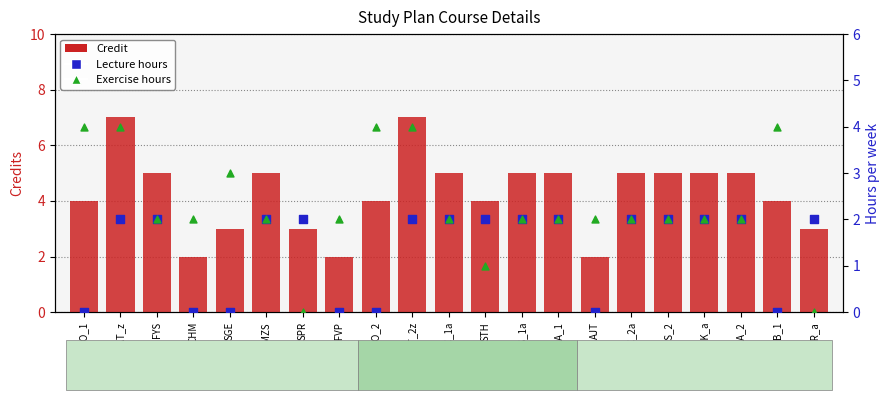

At which category is the sum across all series the highest?

MAT_z